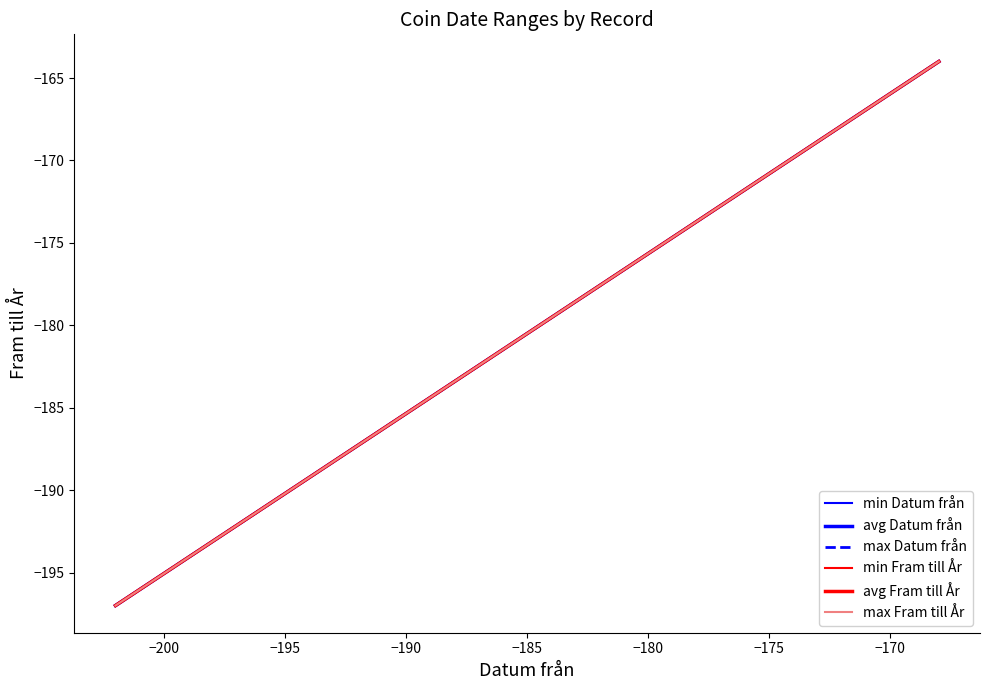

Rank the series at −200 from highest to lowest value.

min Datum från, avg Datum från, max Datum från, min Fram till År, avg Fram till År, max Fram till År